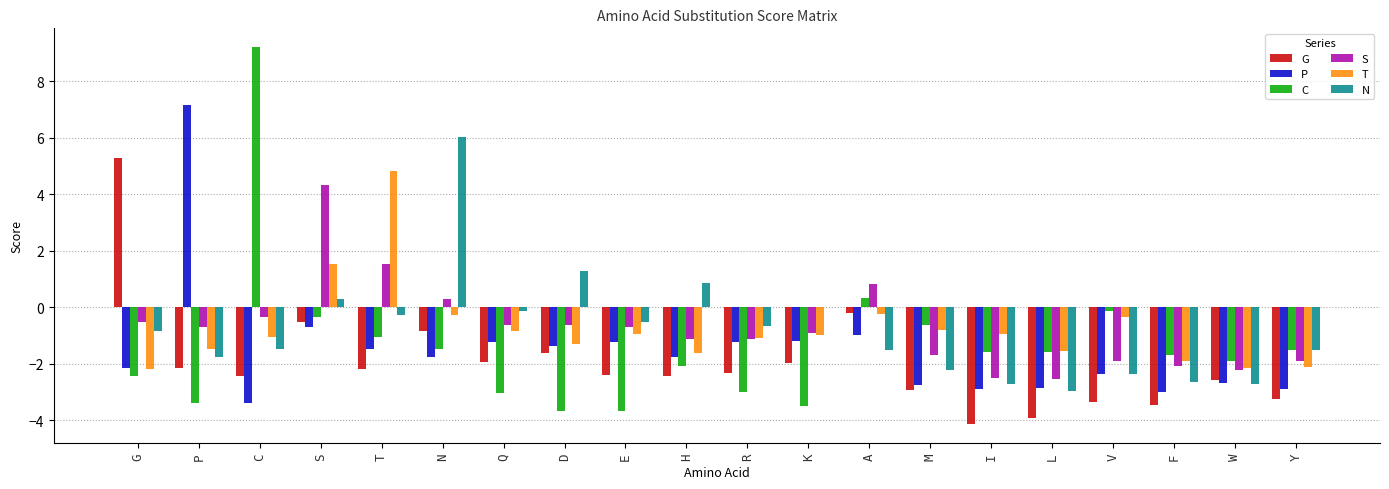

What is the total value across all series at I?

-14.8